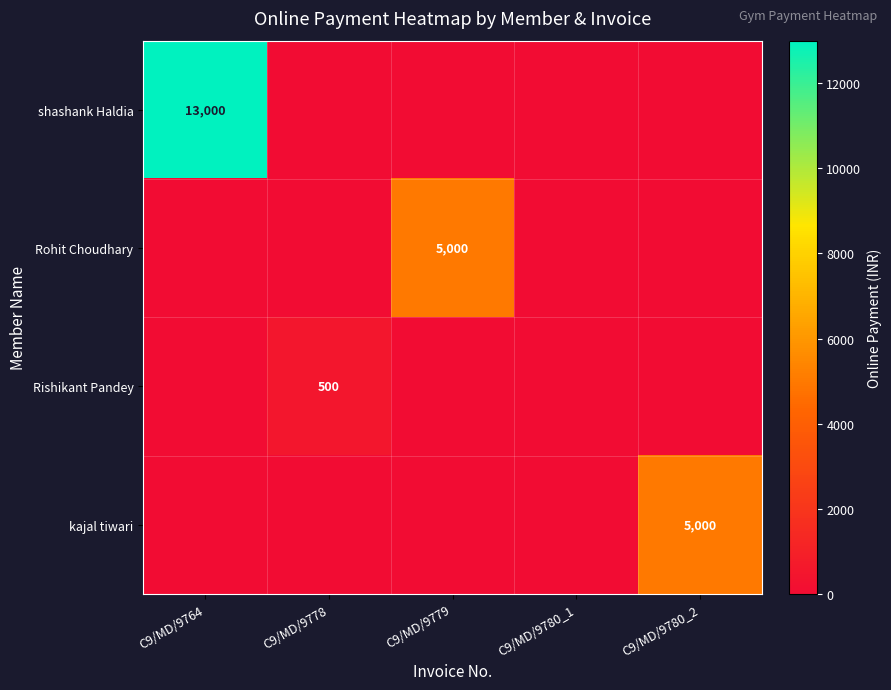

Is it true that shashank Haldia equals 13000 at C9/MD/9764?

True